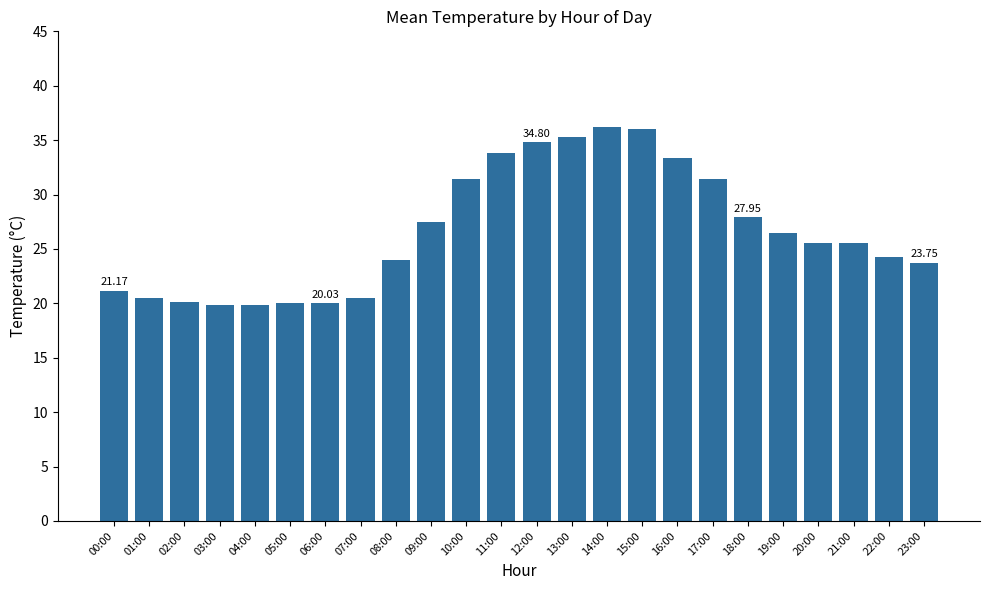

What is the average value?

26.6